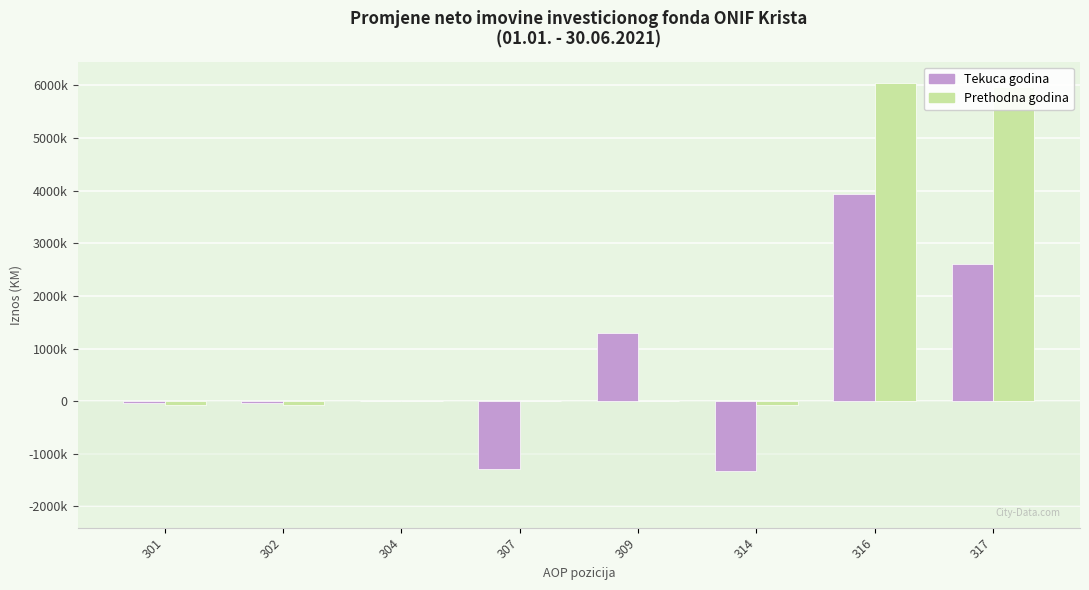

True or false: Prethodna godina has a value of 1274 at 304.

False